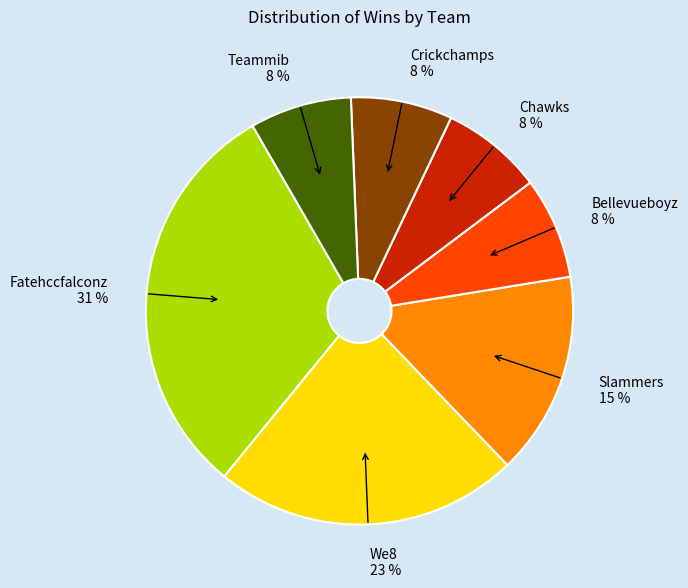

Is it true that Slammers is 15% of the pie?

True